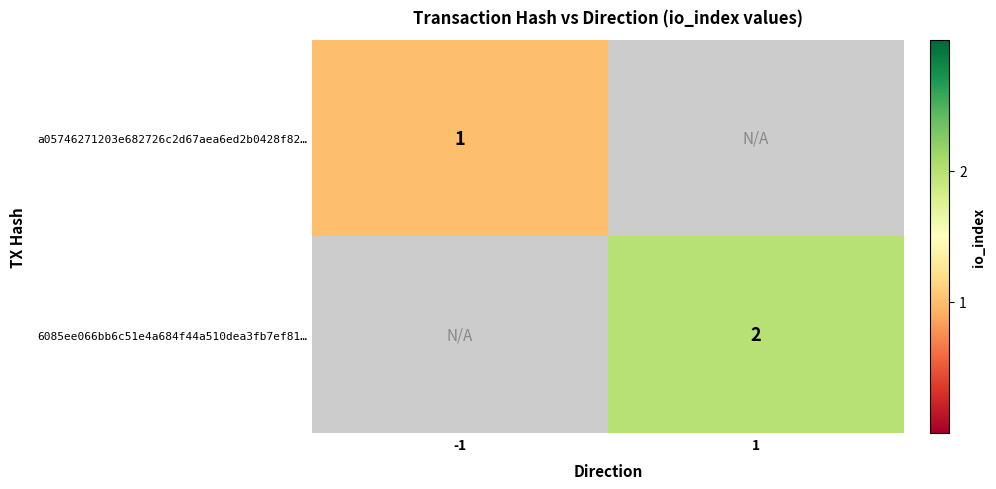

Is it true that 6085ee066bb6c51e4a684f44a510dea3fb7ef81… equals 3 at 1?

False